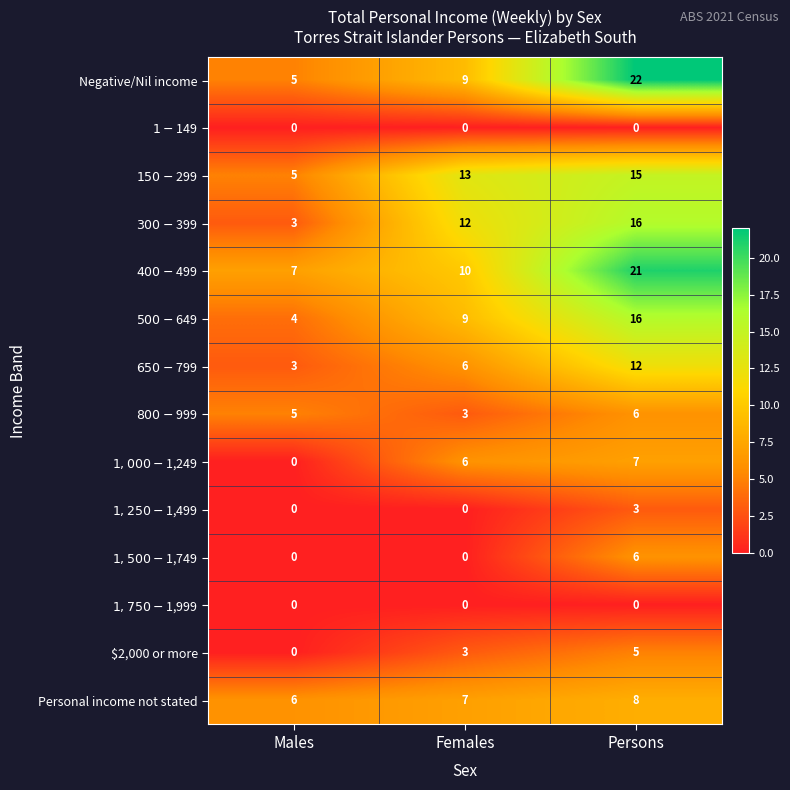

What is the total value across all series at Females?

78